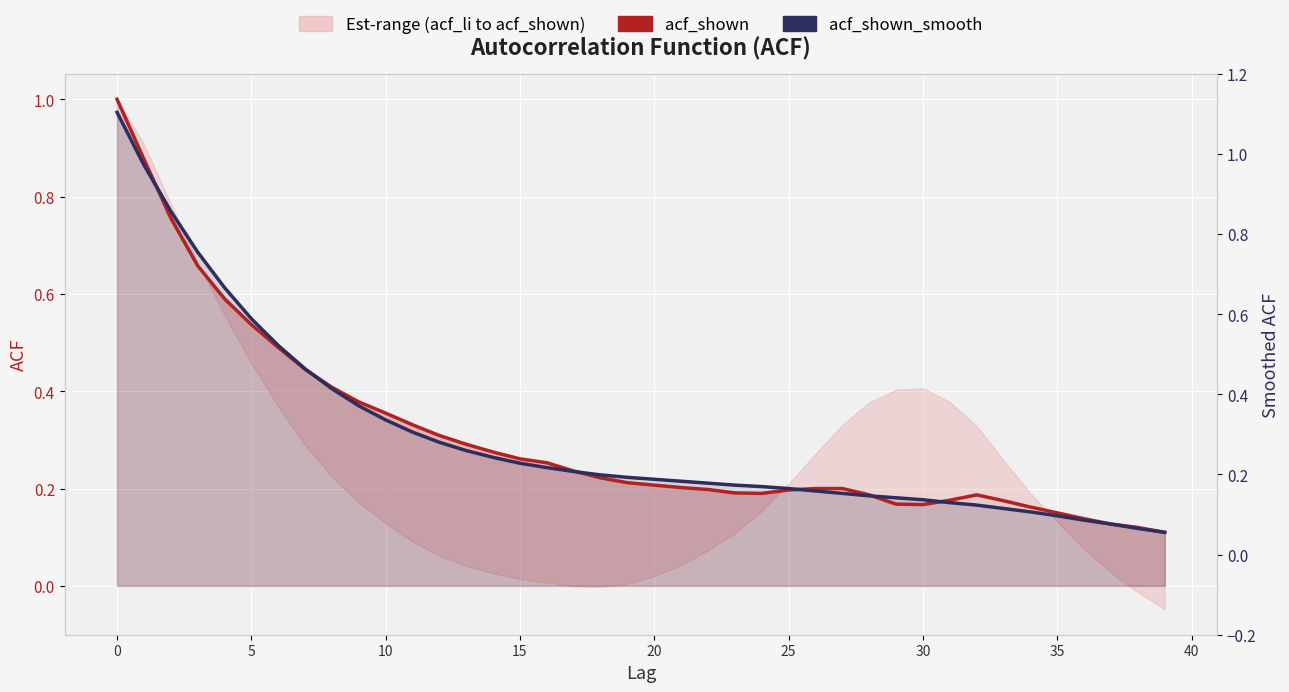

What is the value of the acf_shown_smooth point at the 4th from the left?

0.7